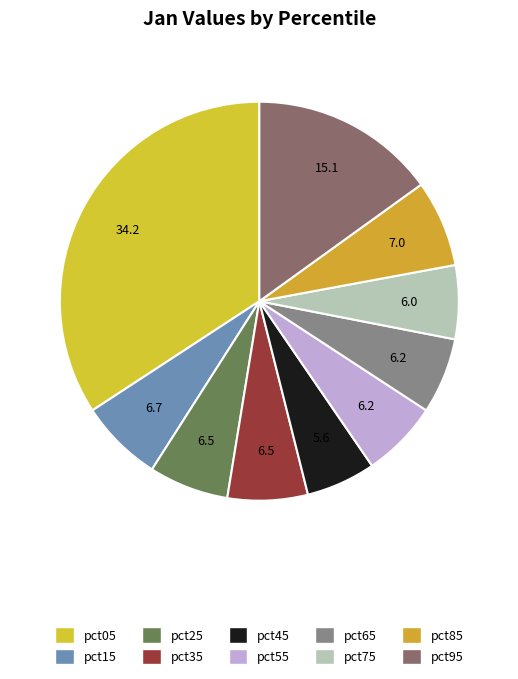

Rank the categories by value from lowest to highest.

pct45, pct75, pct65, pct55, pct25, pct35, pct15, pct85, pct95, pct05